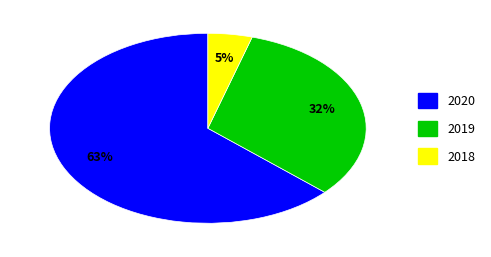

Is there a majority slice in this chart?

Yes